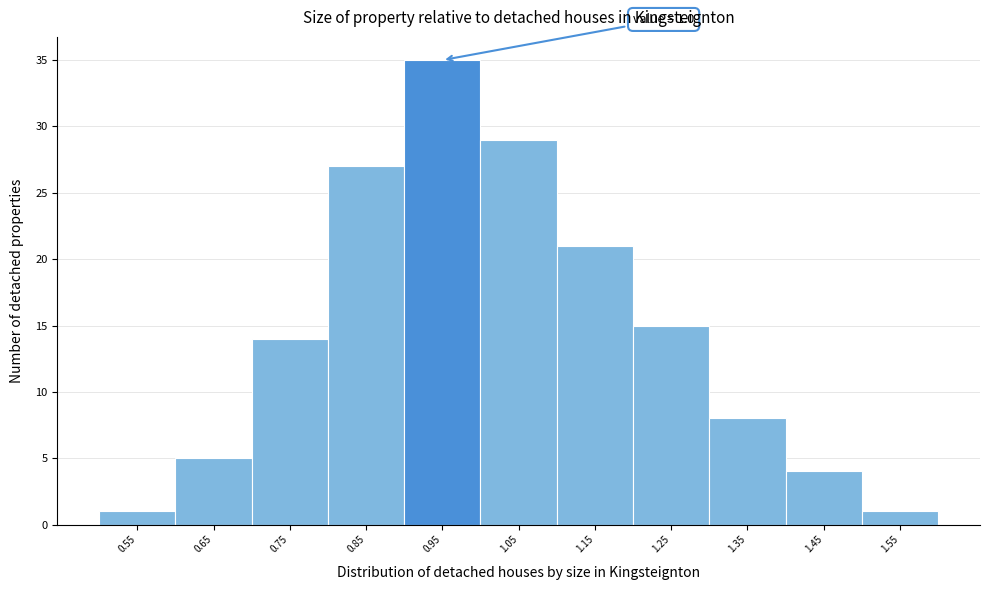

Reading left to right, extract all data points from this chart.

0.55=1	0.65=5	0.75=14	0.85=27	0.95=35	1.05=29	1.15=21	1.25=15	1.35=8	1.45=4	1.55=1